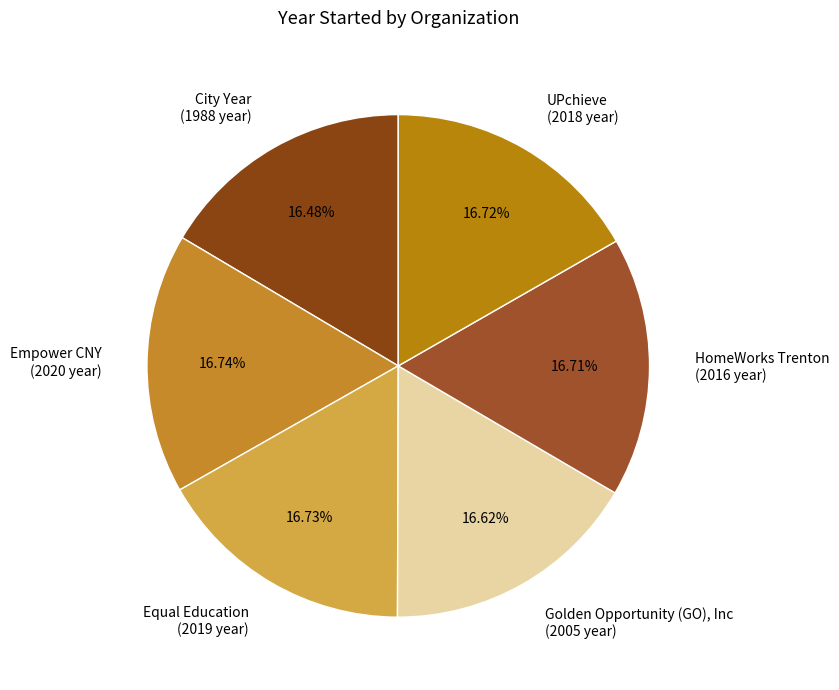

Does UPchieve (2018 year) represent more than half of the total?

No